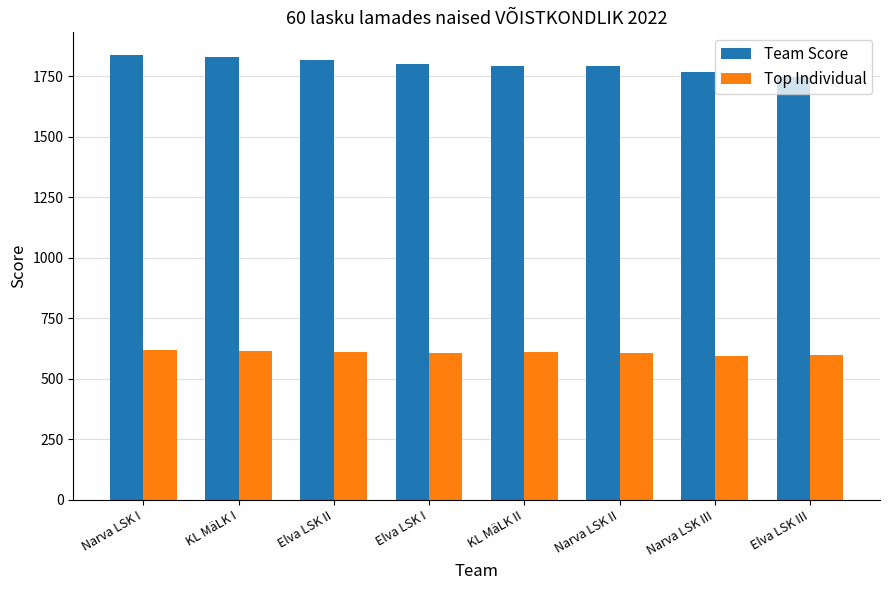

What is the sum of all Team Score values?

14384.8